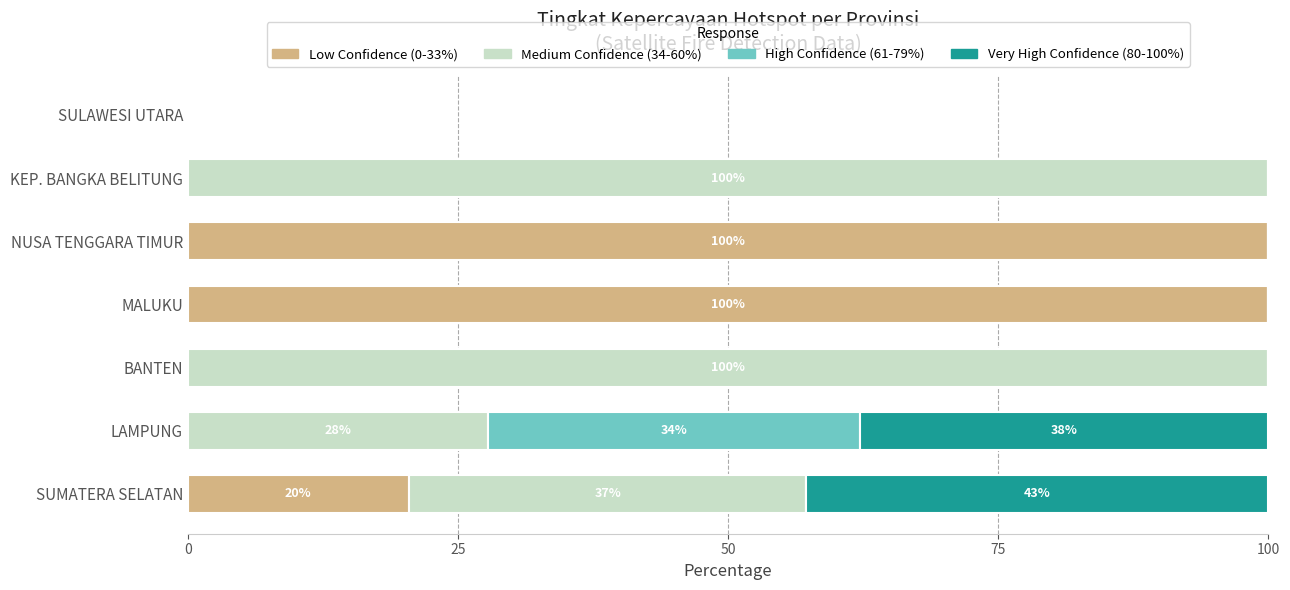

Count the Low Confidence (0-33%) values in the range 0 to 100.

7